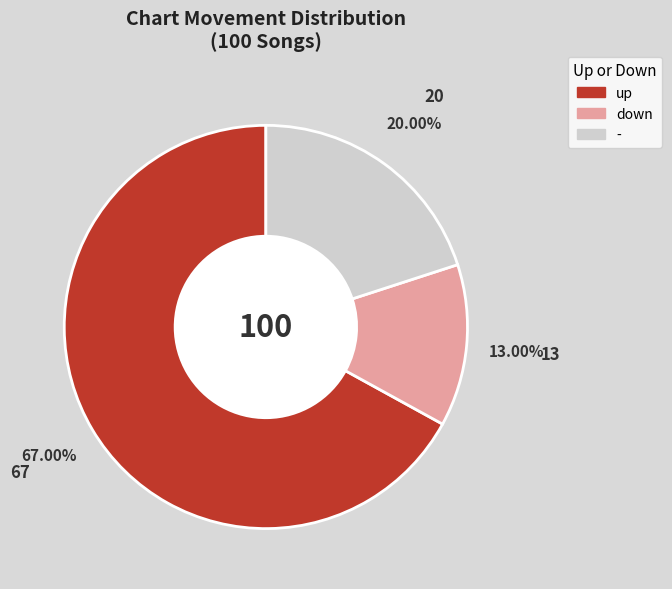

To the nearest percent, what portion does down represent?

13%